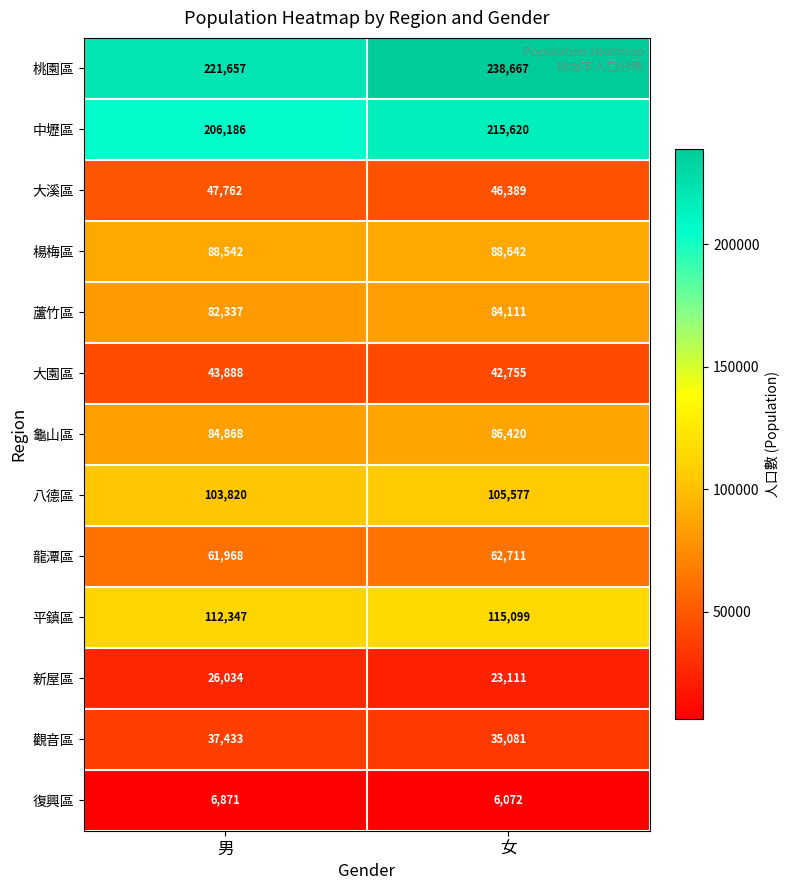

The 八德區 series shows 70065 at 男. True or false?

False